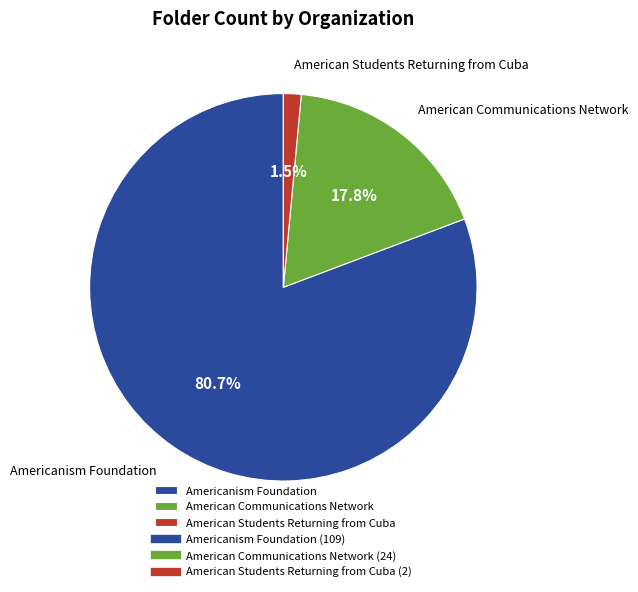

To the nearest percent, what portion does American Communications Network represent?

18%